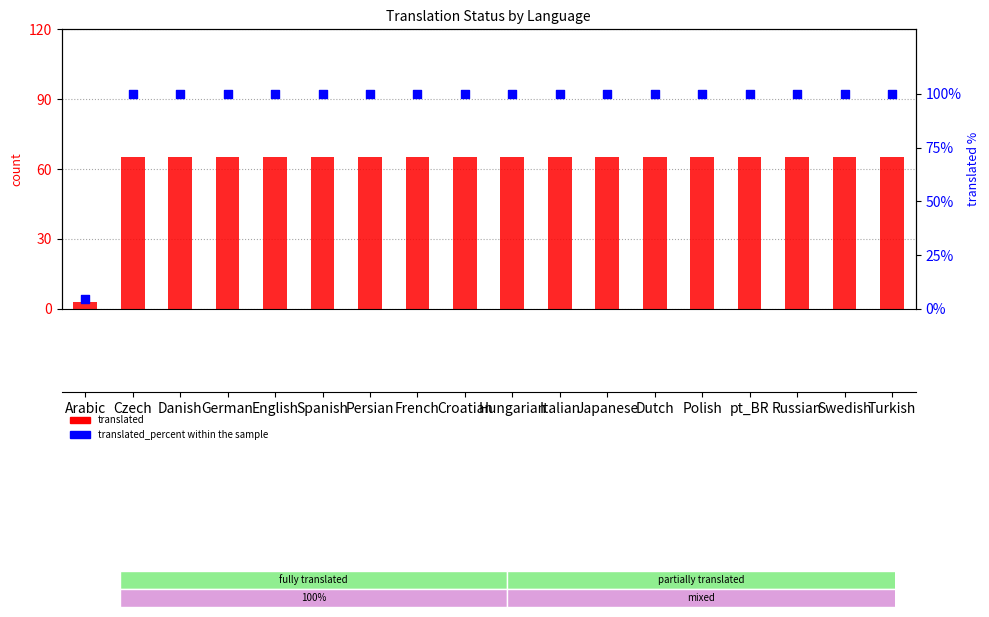

Which series has the largest total across all categories?

translated_percent